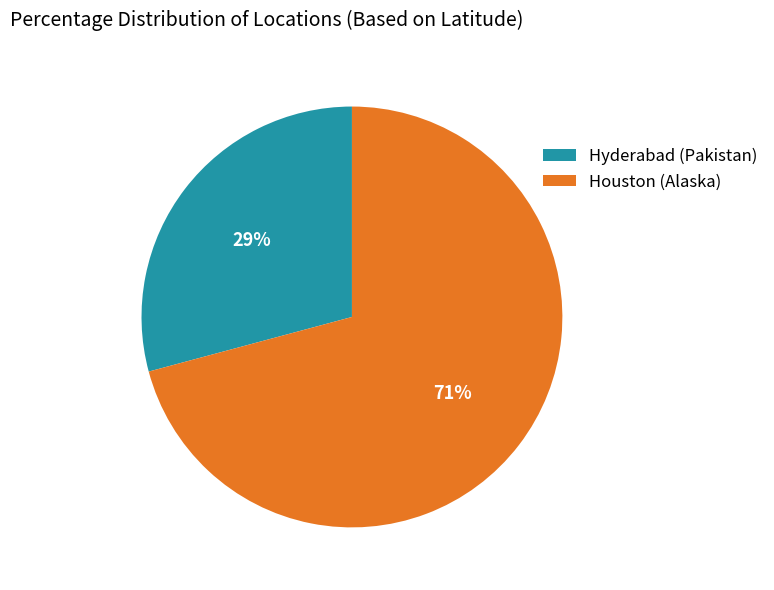

To the nearest percent, what is the difference between the largest and smallest slice percentages?

42%